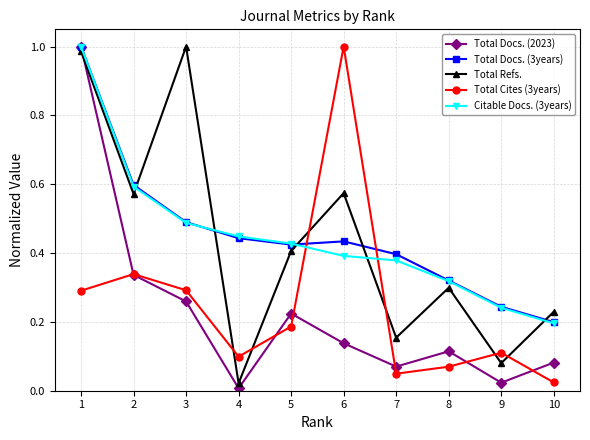

What are all the series names shown in the legend?

Total Docs. (2023), Total Docs. (3years), Total Refs., Total Cites (3years), Citable Docs. (3years)